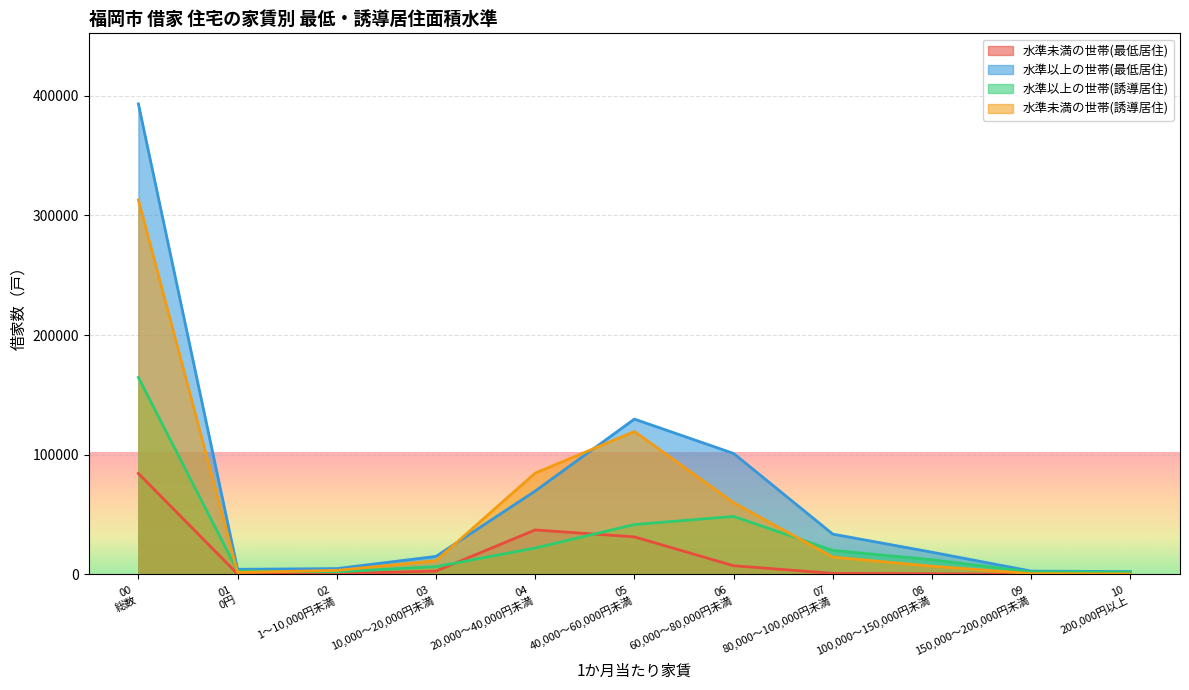

Which series has the widest spread of values?

水準以上の世帯(最低居住)